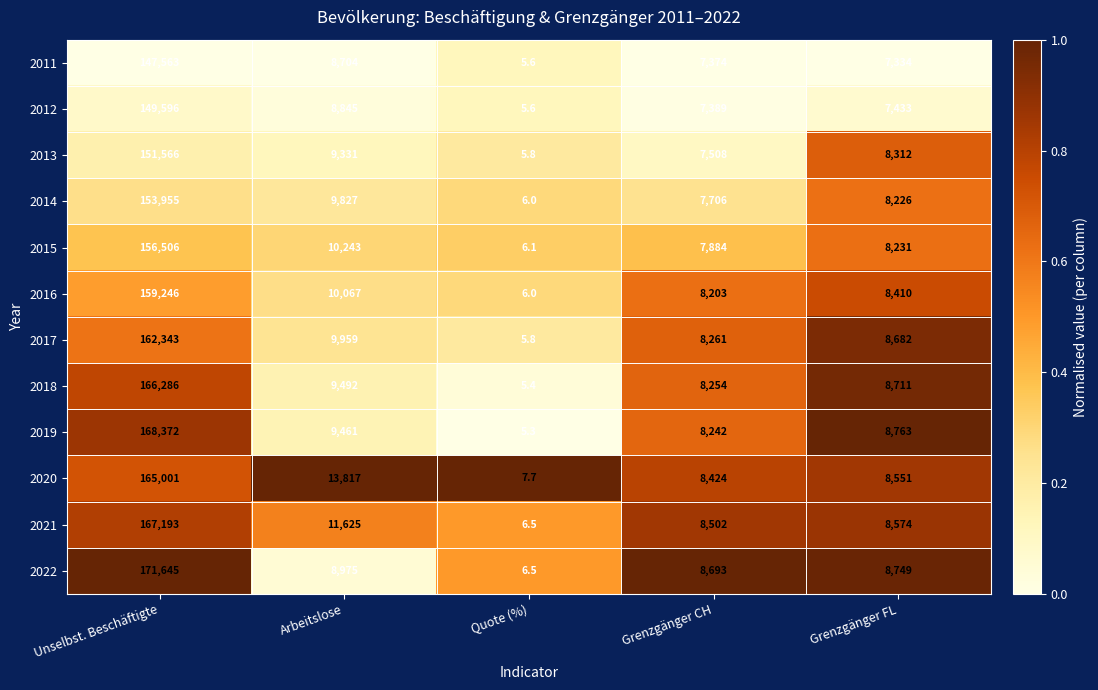

At which label does 2019 reach its peak?

Unselbst. Beschäftigte